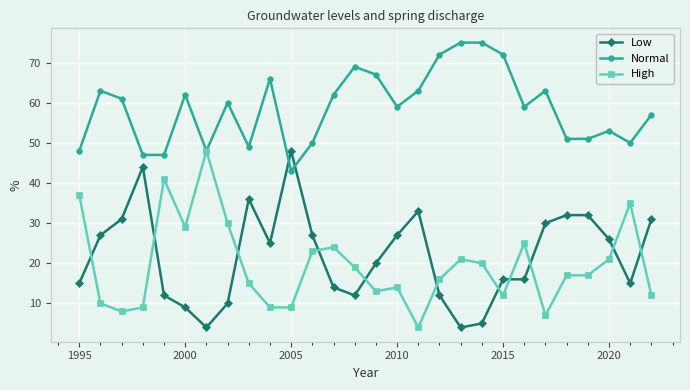

What is the difference between the maximum and minimum values in the High series?

44